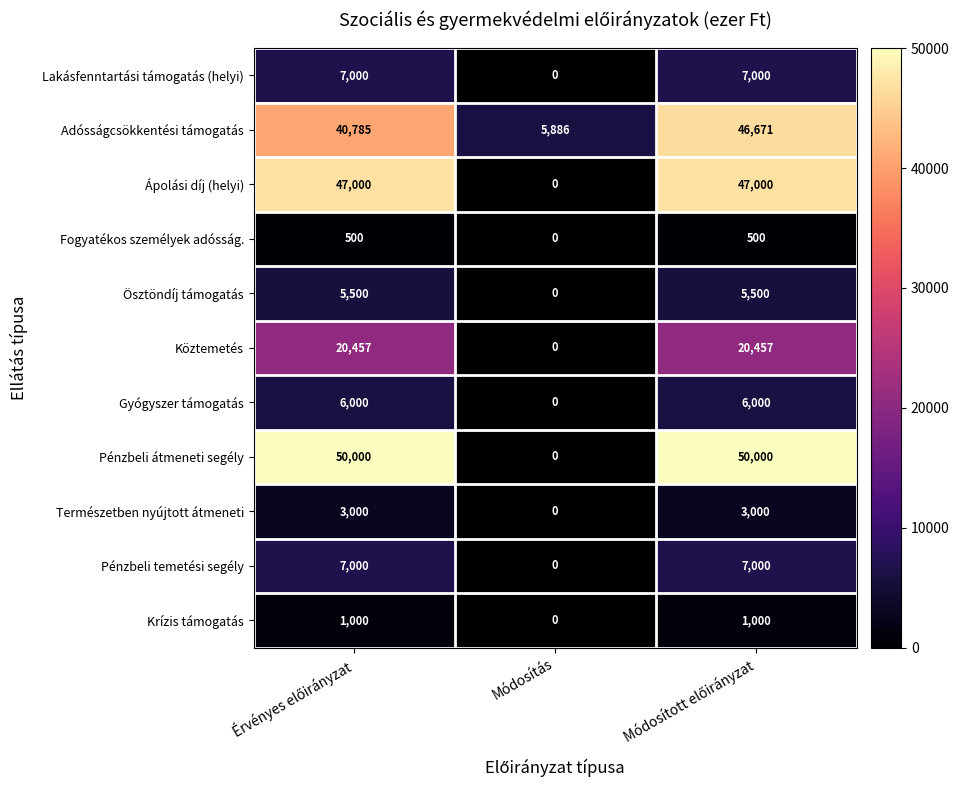

Which series has the largest range (max minus min)?

Pénzbeli átmeneti segély